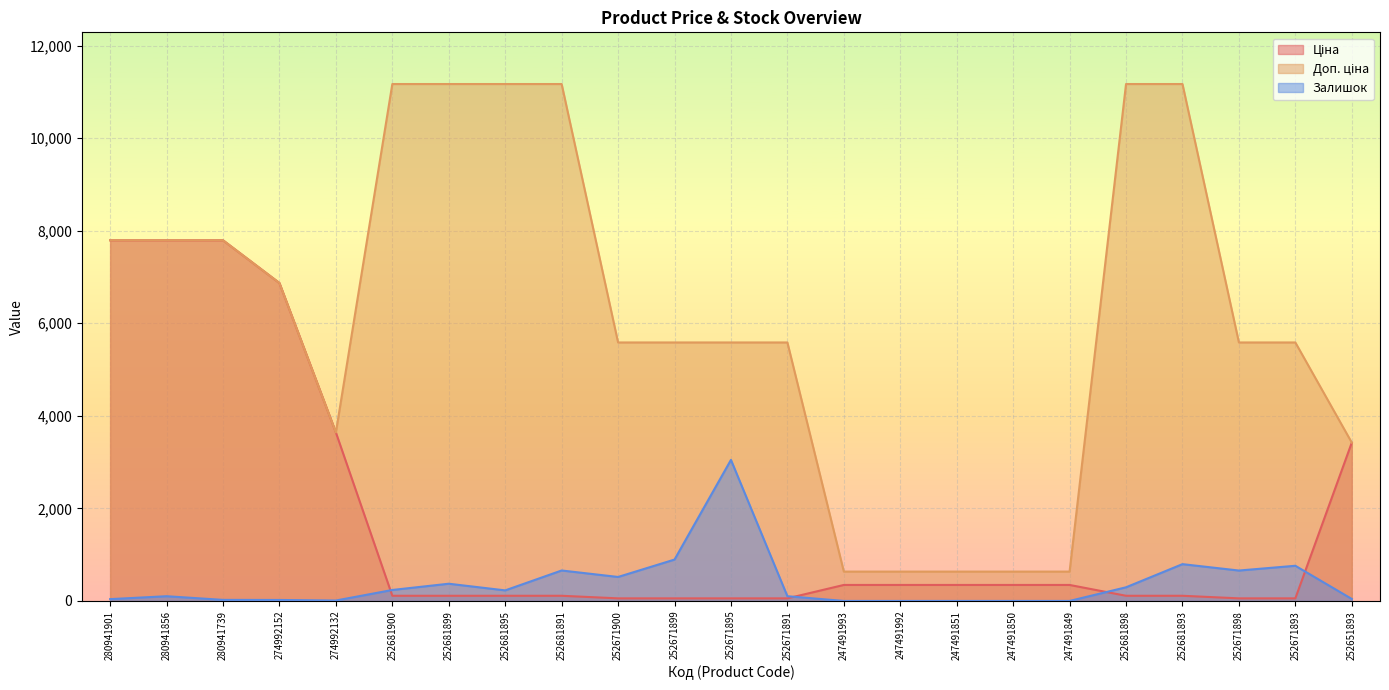

At which label is Ціна closest to 3924?

274992132